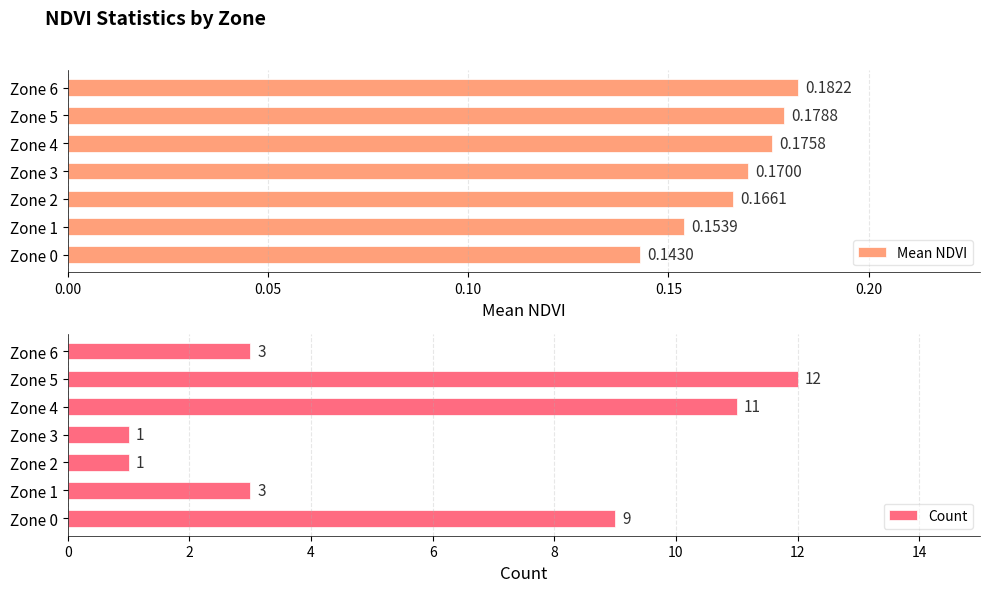

What is the highest value of the Count series?

12